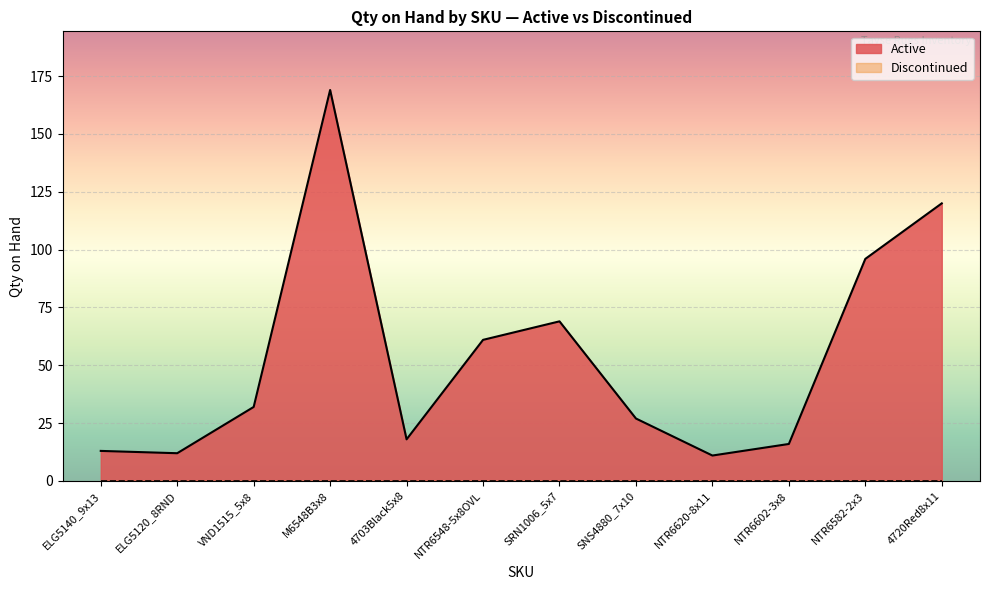

What is the average value?

54